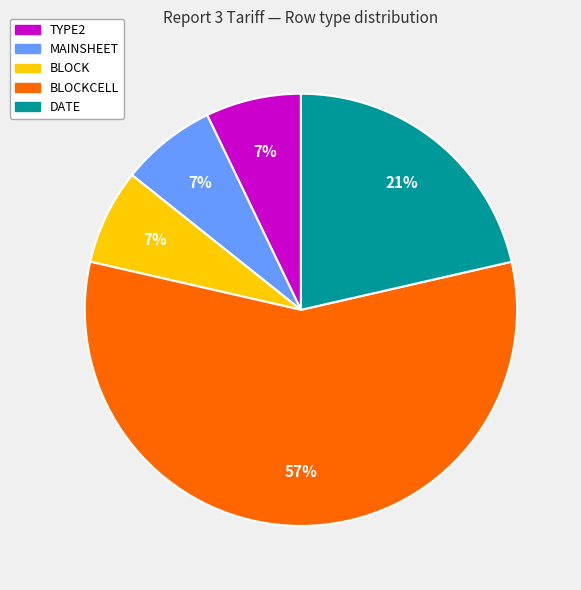

To the nearest percent, what is the average slice percentage?

20%